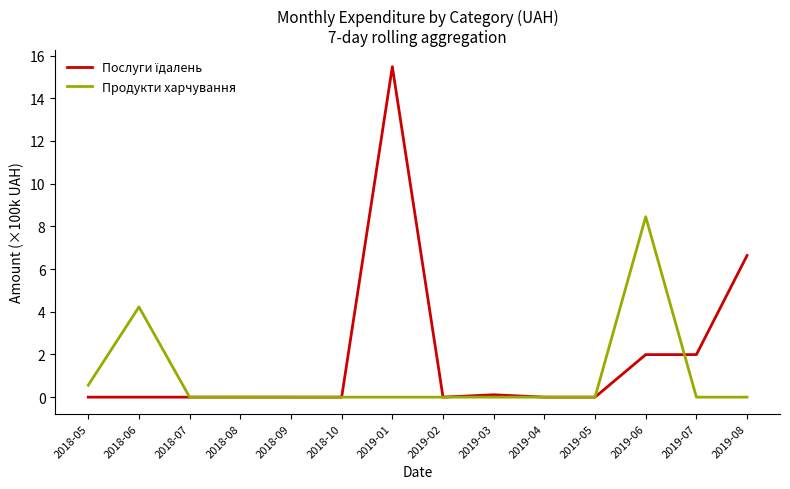

Is it true that Продукти харчування equals 0.0 at 2019-01?

True